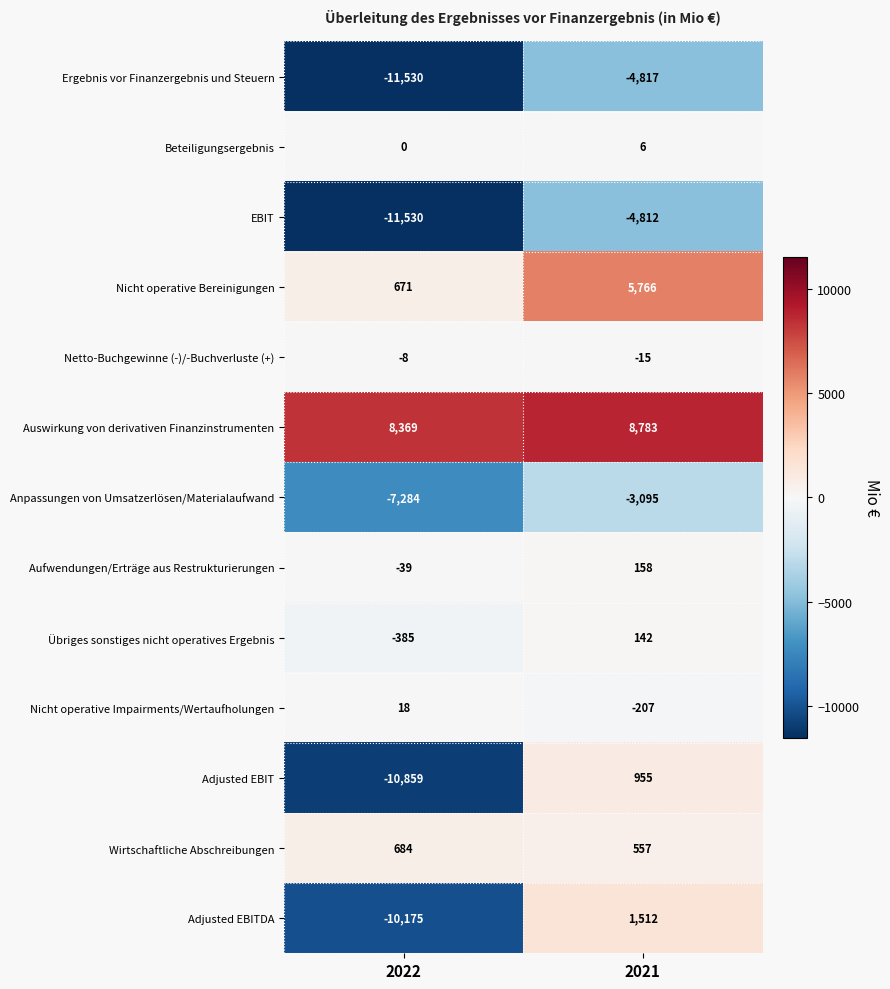

What is the spread (max minus min) of values at 2021?

13600